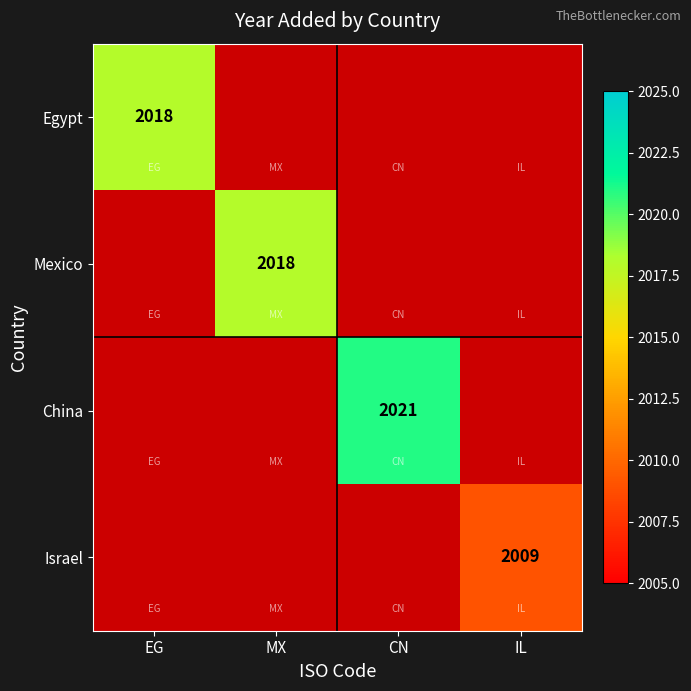

True or false: Israel has a value of 2009 at IL.

True